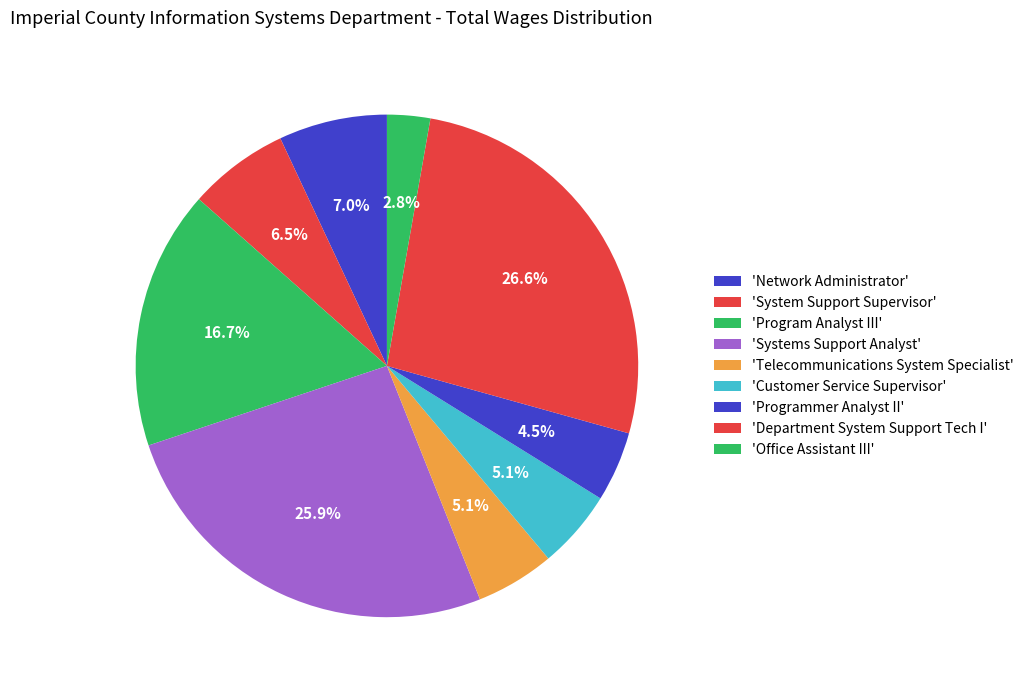

Does any single category account for the majority?

No